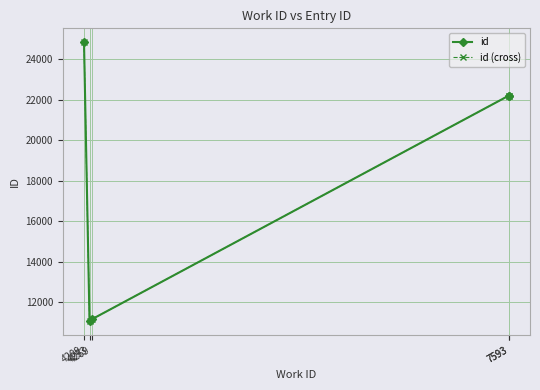

What is the maximum value for id?

24849